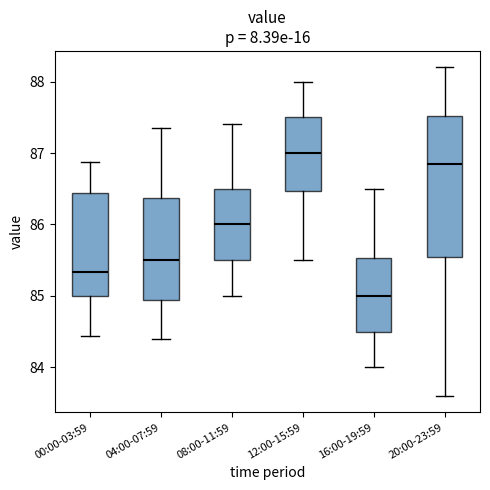

Which box has the highest median line?

12:00-15:59